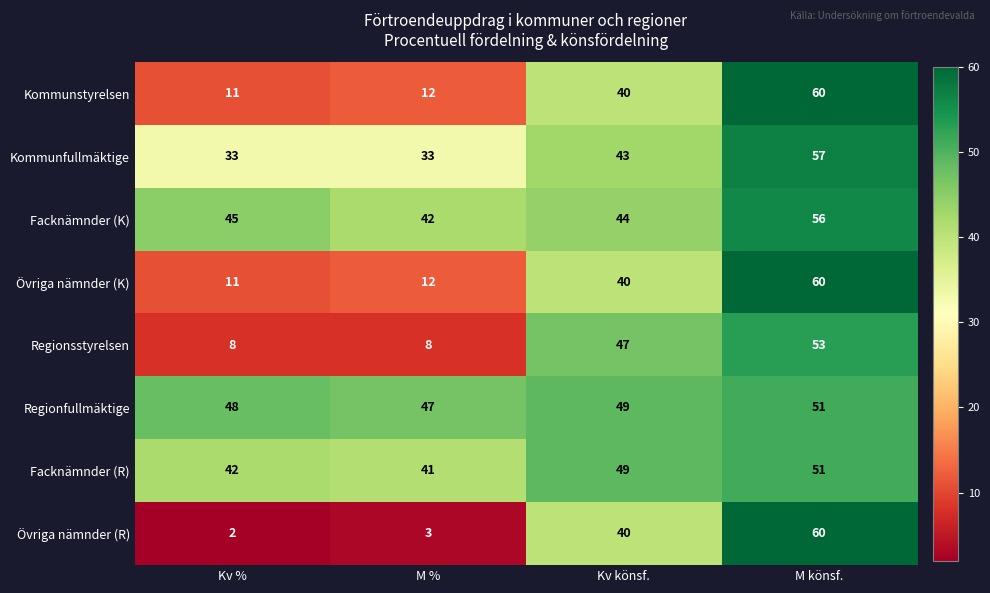

The Regionsstyrelsen series shows 8 at M %. True or false?

True